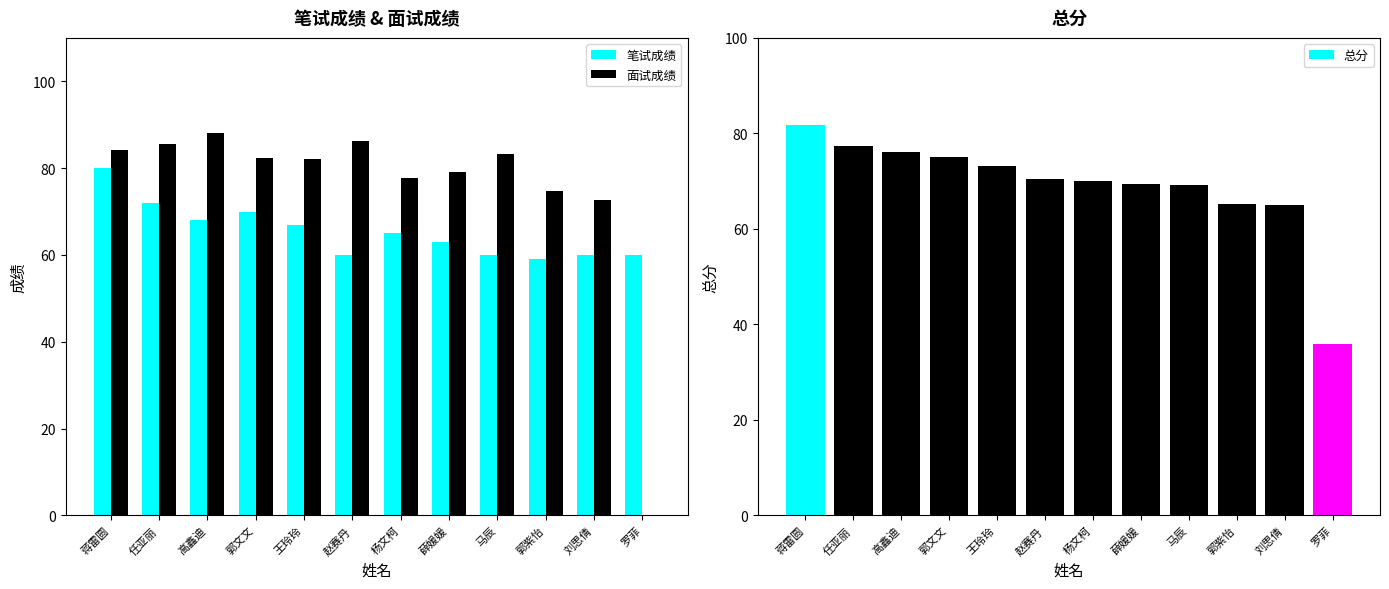

List the labels in order of 面试成绩 value, smallest first.

罗菲, 刘思倩, 郭紫怡, 杨文柯, 薛媛媛, 王玲玲, 郭文文, 马辰, 蒋雷圆, 任亚丽, 赵赛丹, 高鑫迪